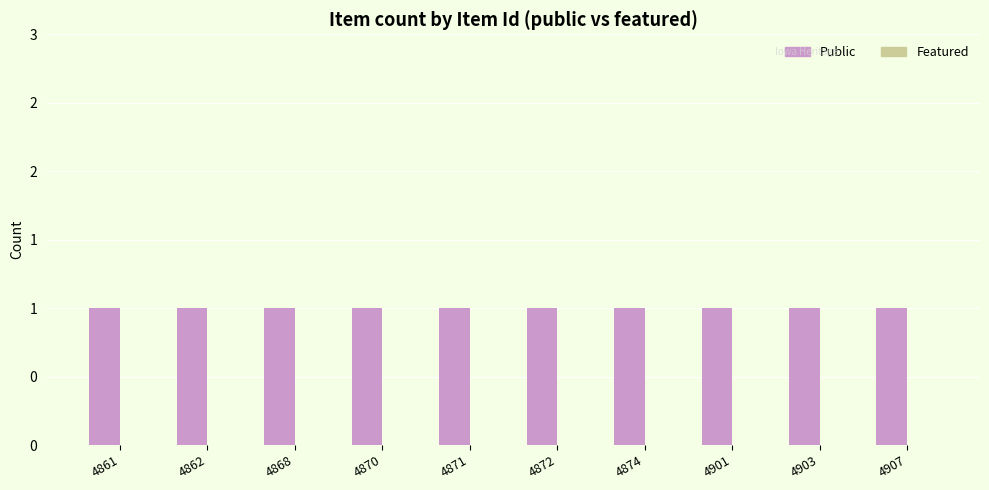

Which series has the widest spread of values?

Public